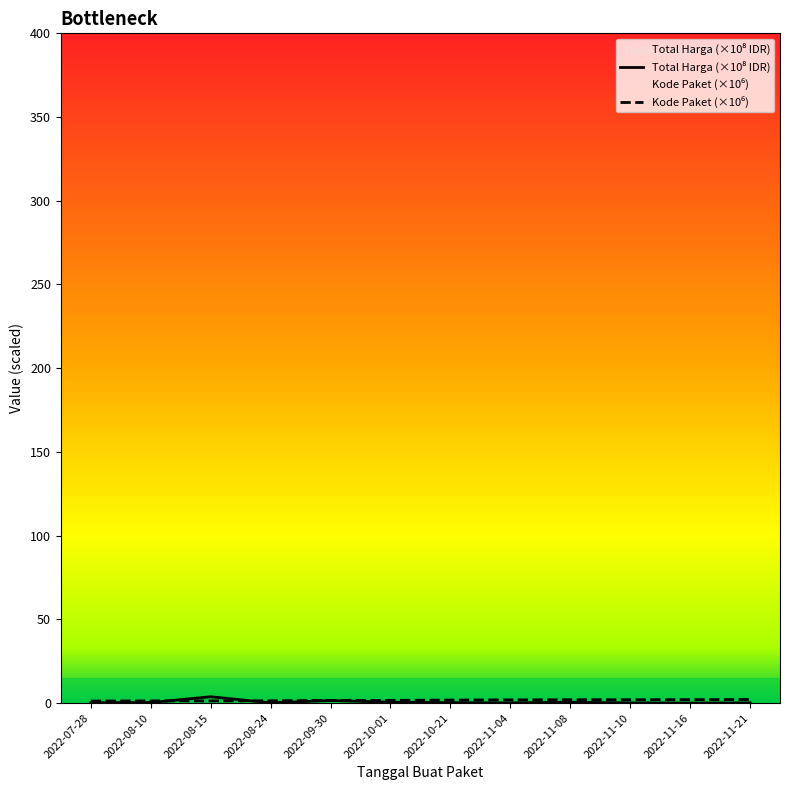

Reading left to right, extract all data points from this chart.

0.2	0.3	3.8	0.1	1.5	0.5	0.3	0.1	0.5	0.1	0.0	0.1